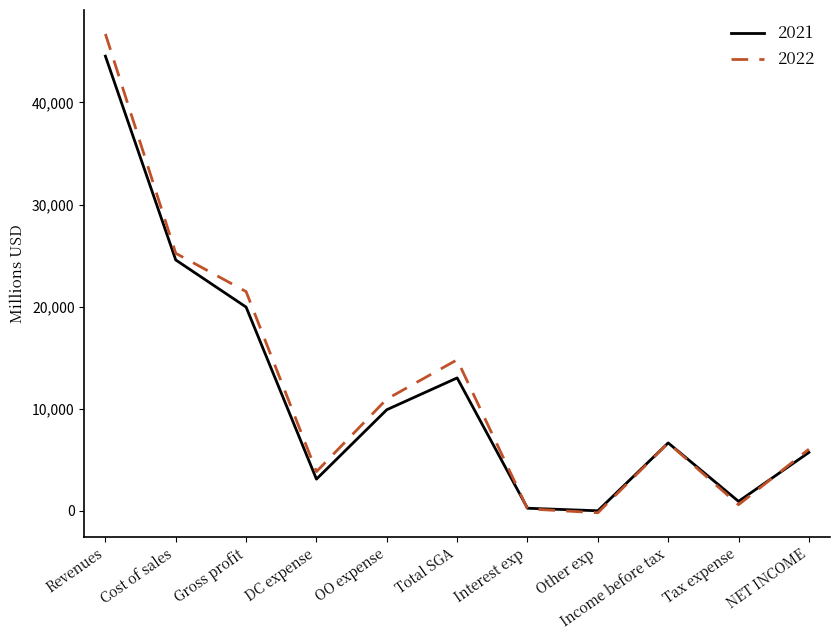

At which label does 2022 reach its peak?

Revenues